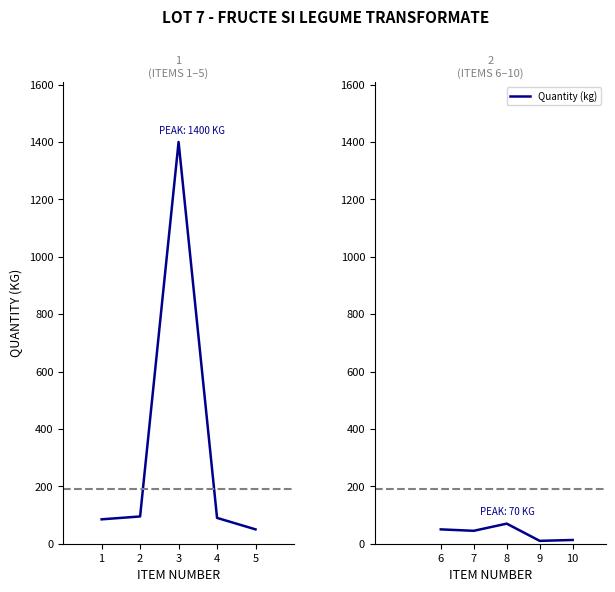

True or false: the data shows 7 at 10.

False